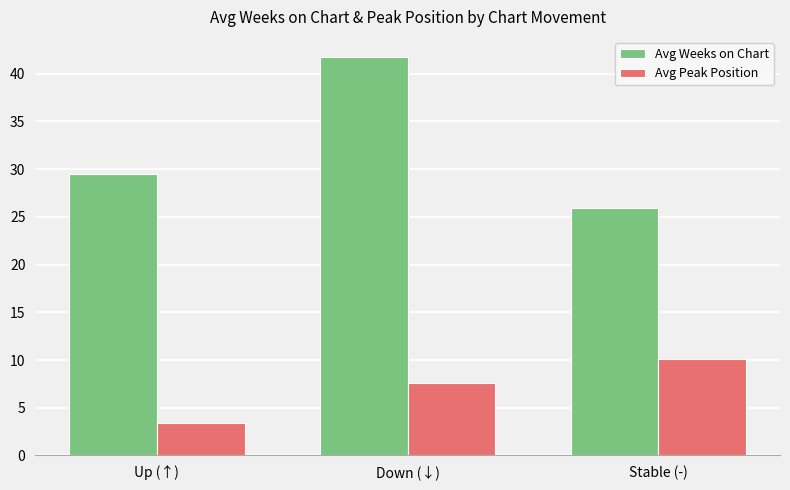

True or false: Avg Peak Position has a value of 3.4 at Up (↑).

True